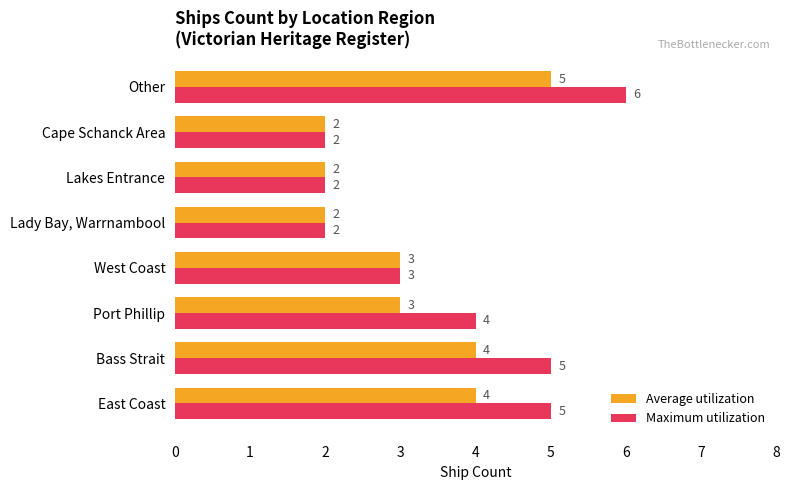

Which category has the highest value in the Average utilization series?

Other